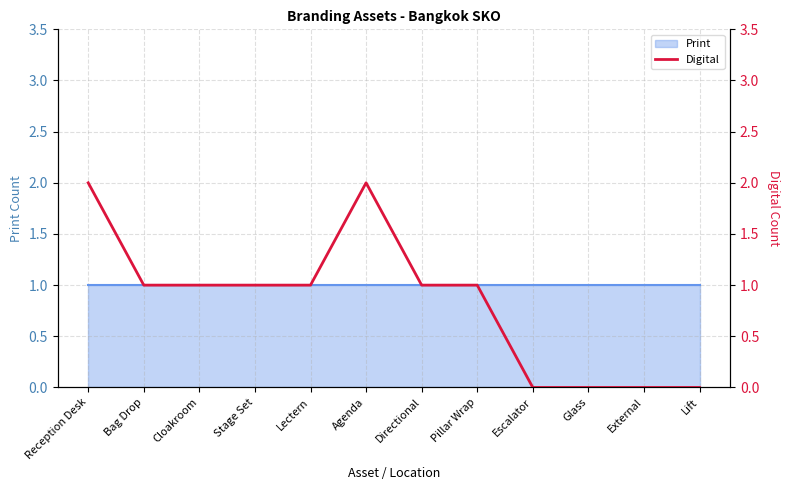

Rank the categories by value from highest to lowest.

Reception Desk, Agenda, Bag Drop, Cloakroom, Stage Set, Lectern, Directional, Pillar Wrap, Escalator, Glass, External, Lift